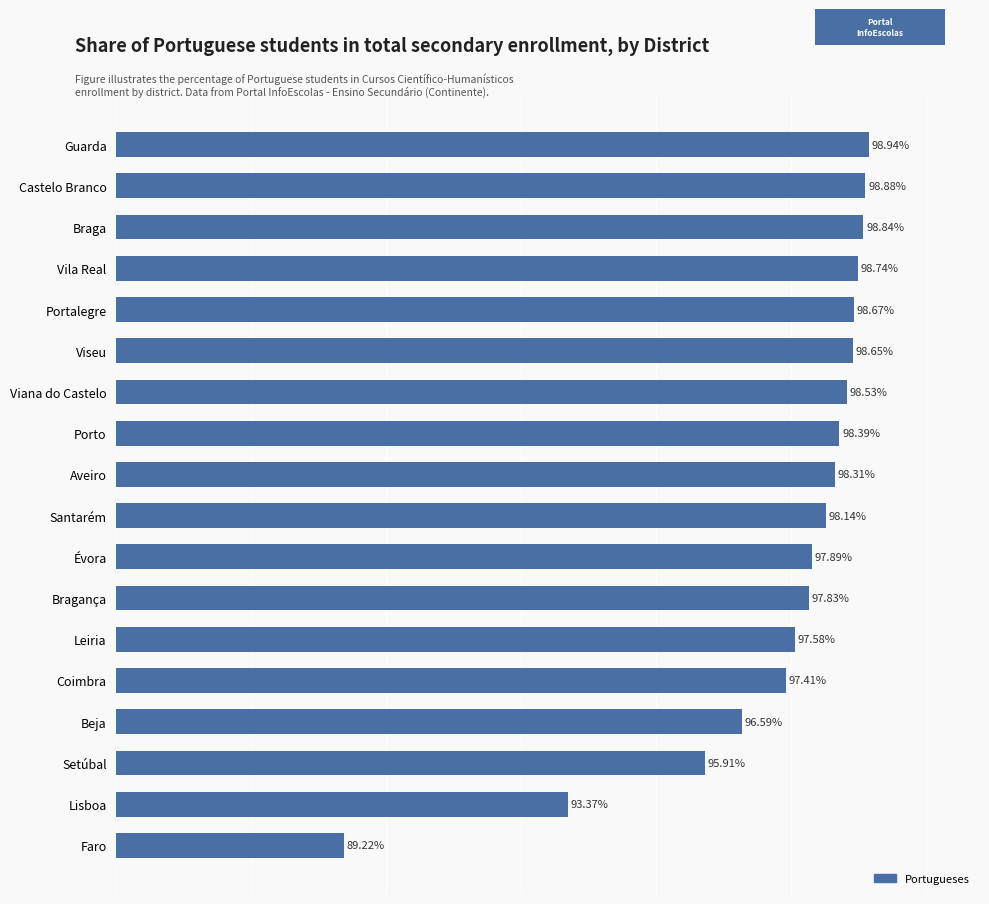

Does the chart contain any negative values?

No